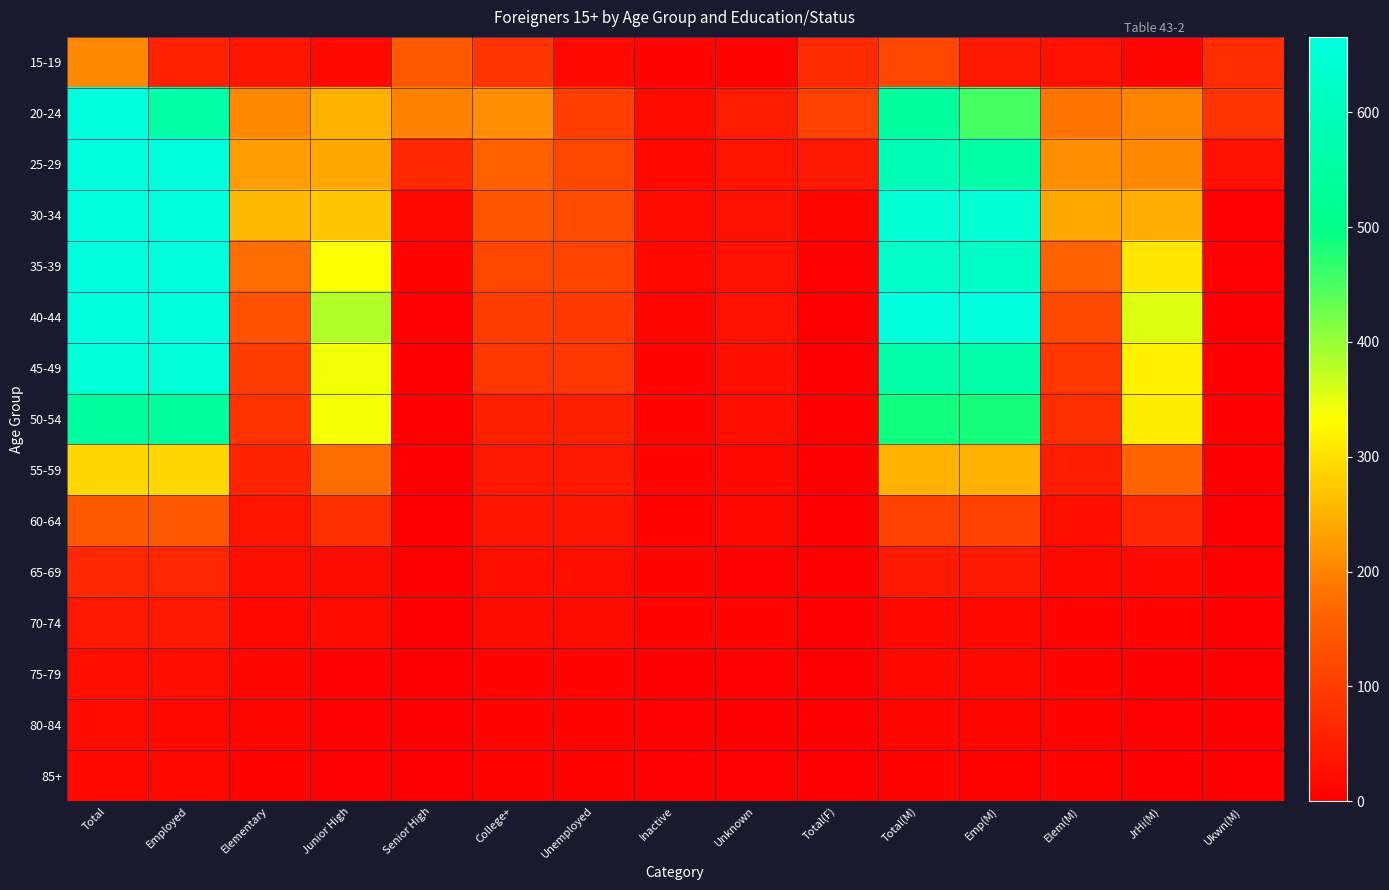

How many data points does each series have?

15